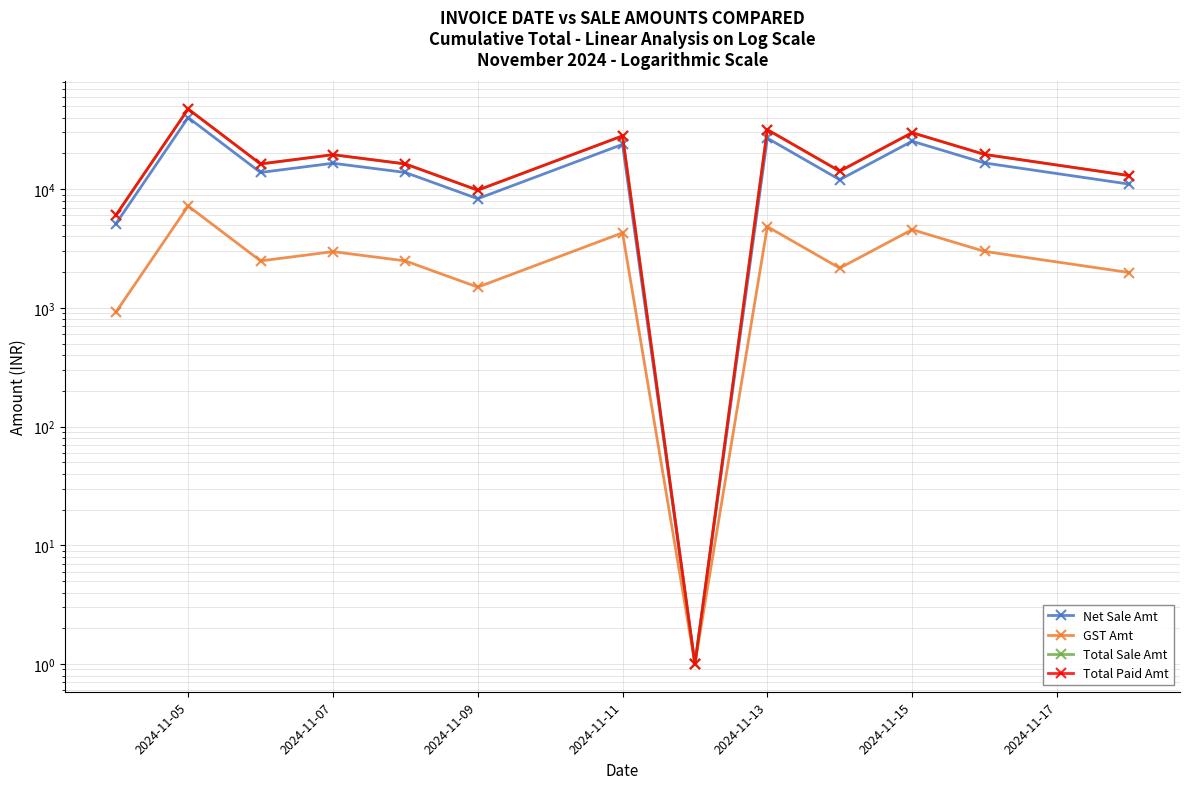

True or false: Total Sale Amt has a value of 3439.6 at 2024-11-09.

False